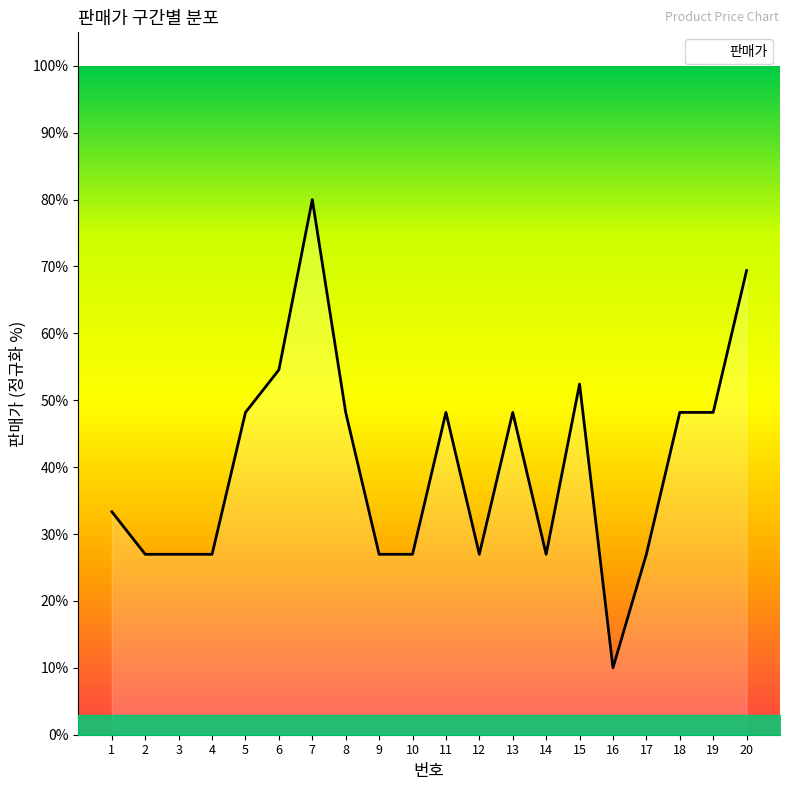

Which category has the highest value across all series?

7